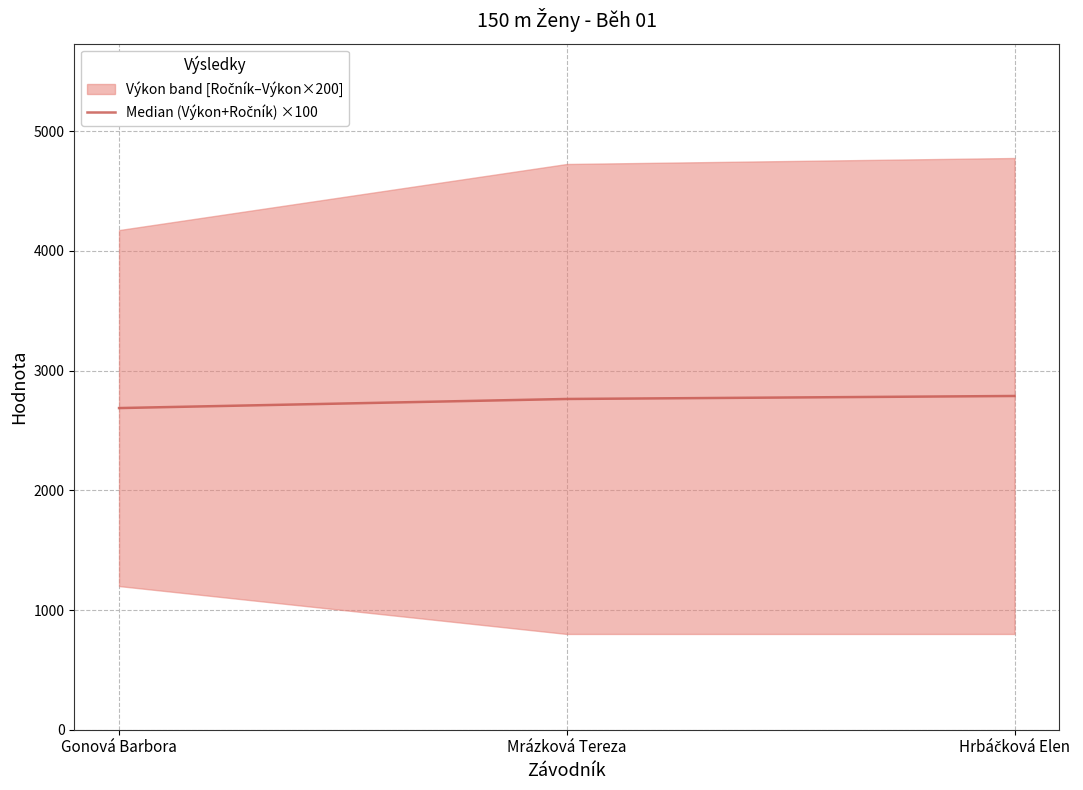

What is the sum of the values at Mrázková Tereza and Gonová Barbora?

5450